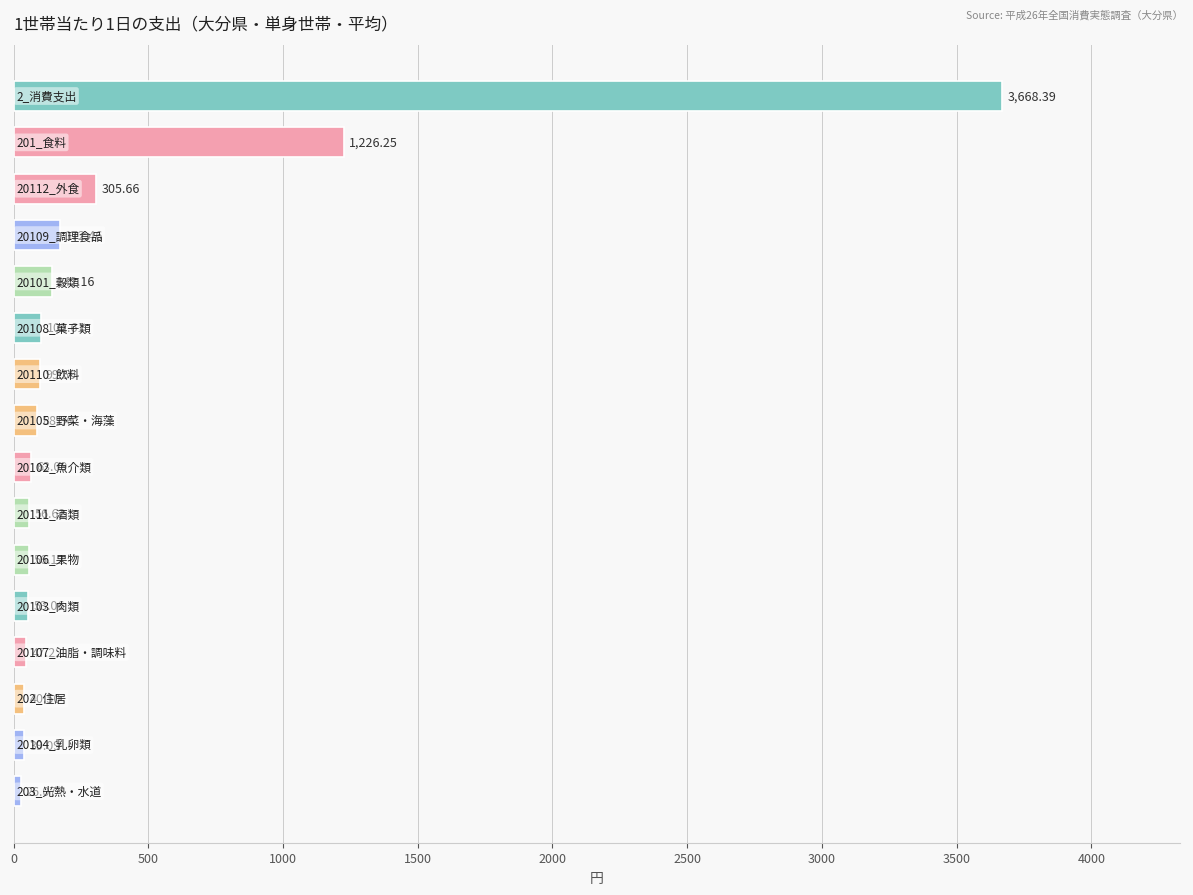

How many bars are there in total?

16